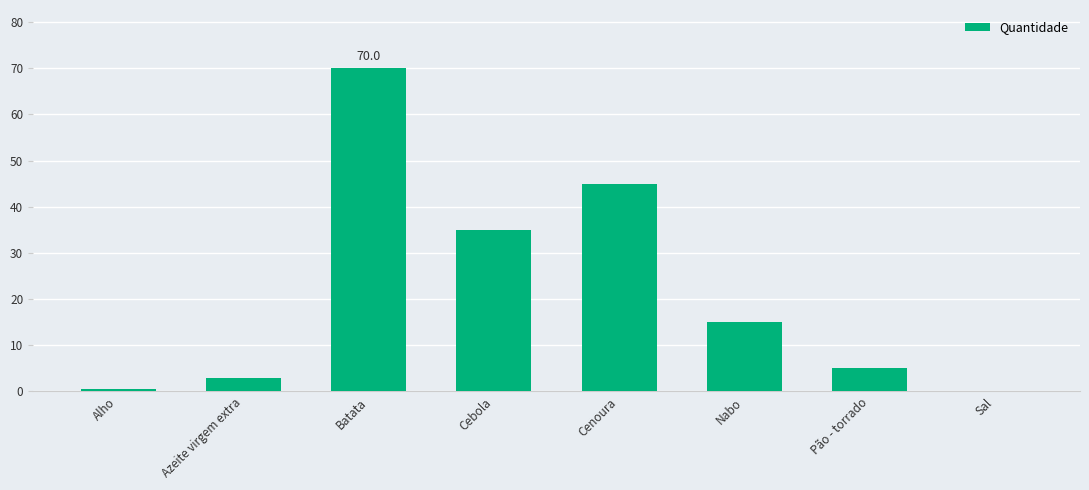

What is the change in value from Azeite virgem extra to Batata?

+67.0